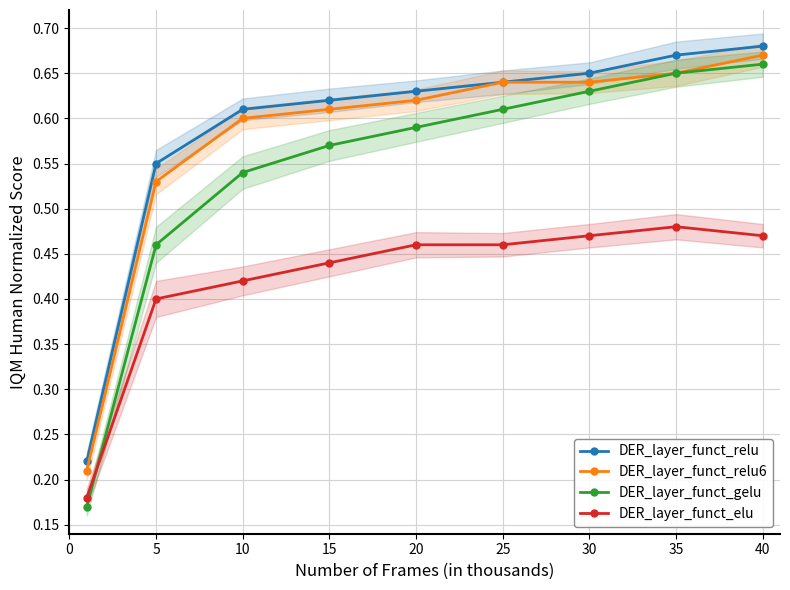

Between 35 and 10, which is larger?

35